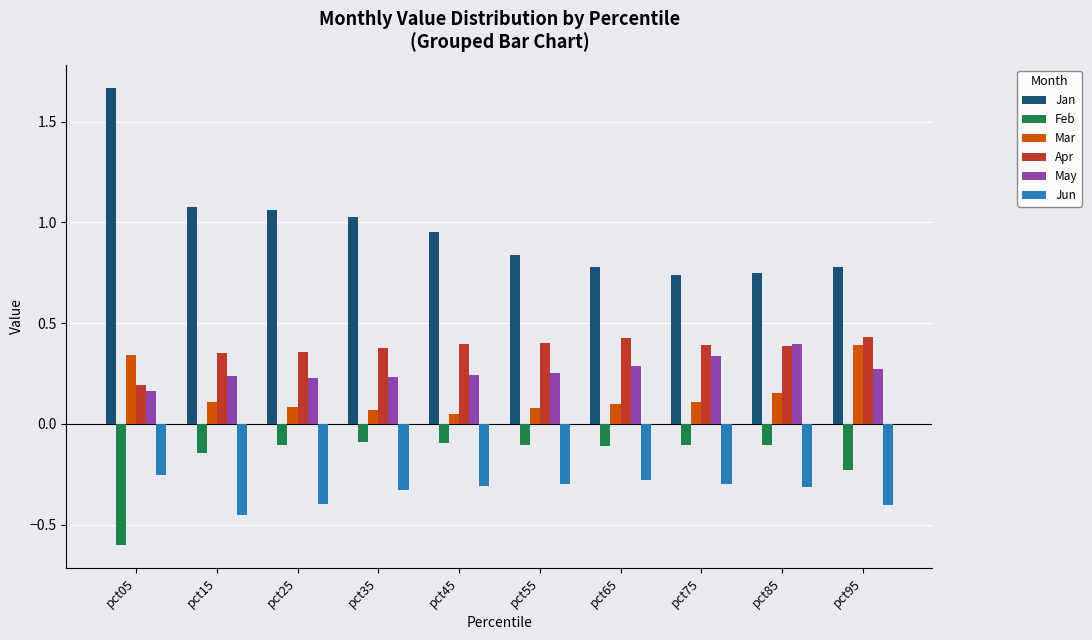

What are all the series names shown in the legend?

Jan, Feb, Mar, Apr, May, Jun